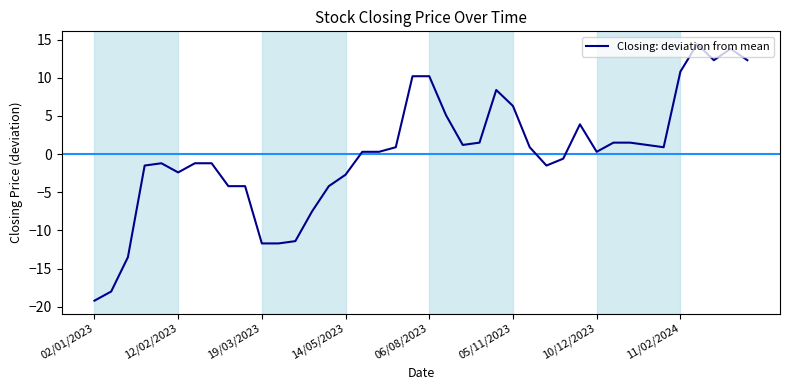

What is the difference between the maximum and minimum values?

33.6